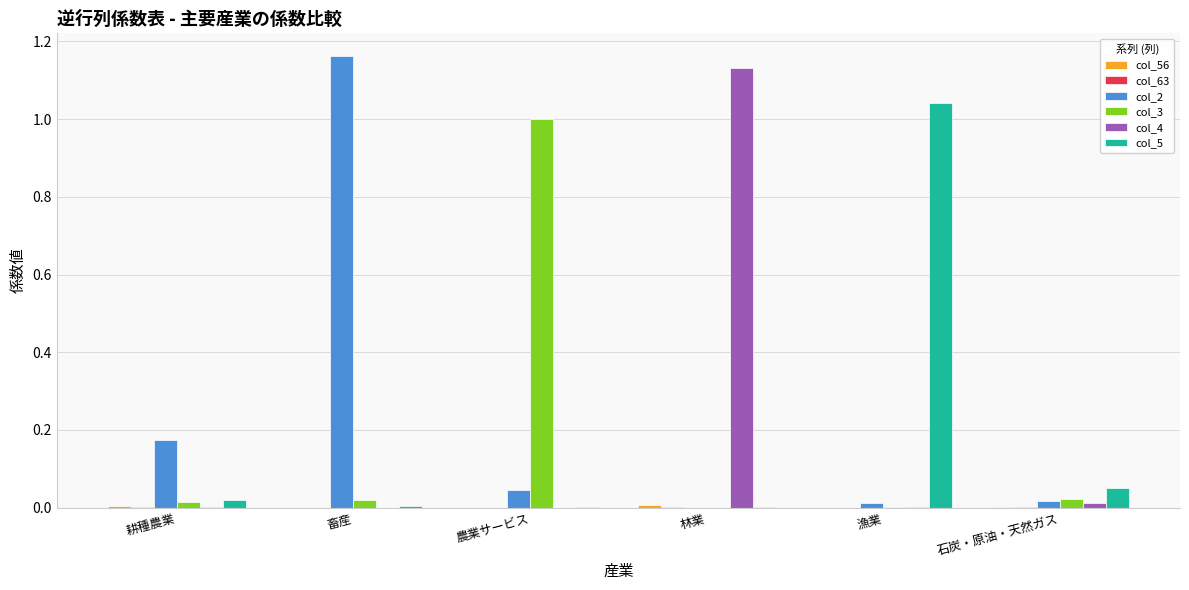

Which series changed the most between 耕種農業 and 石炭・原油・天然ガス?

col_2